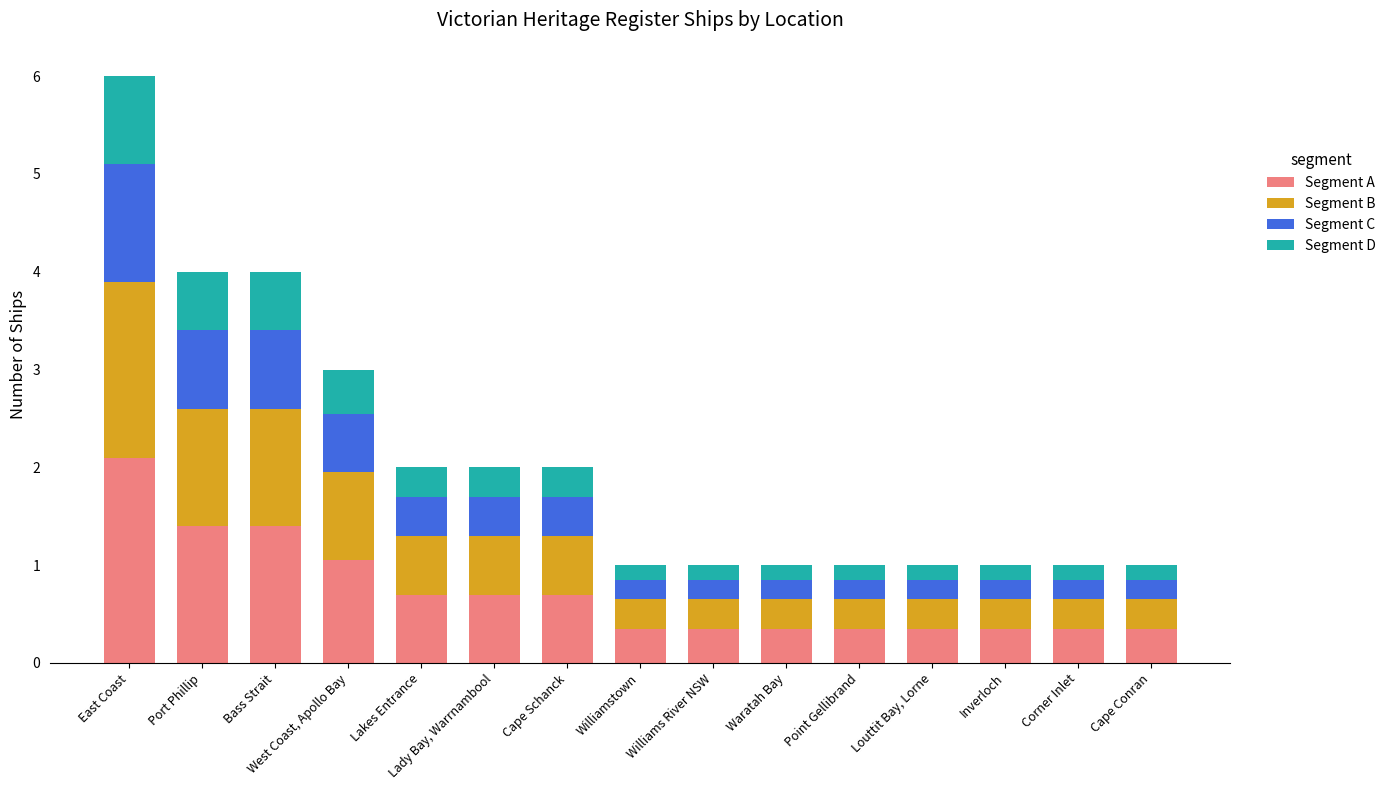

What is the total value across all series at Bass Strait?

4.0